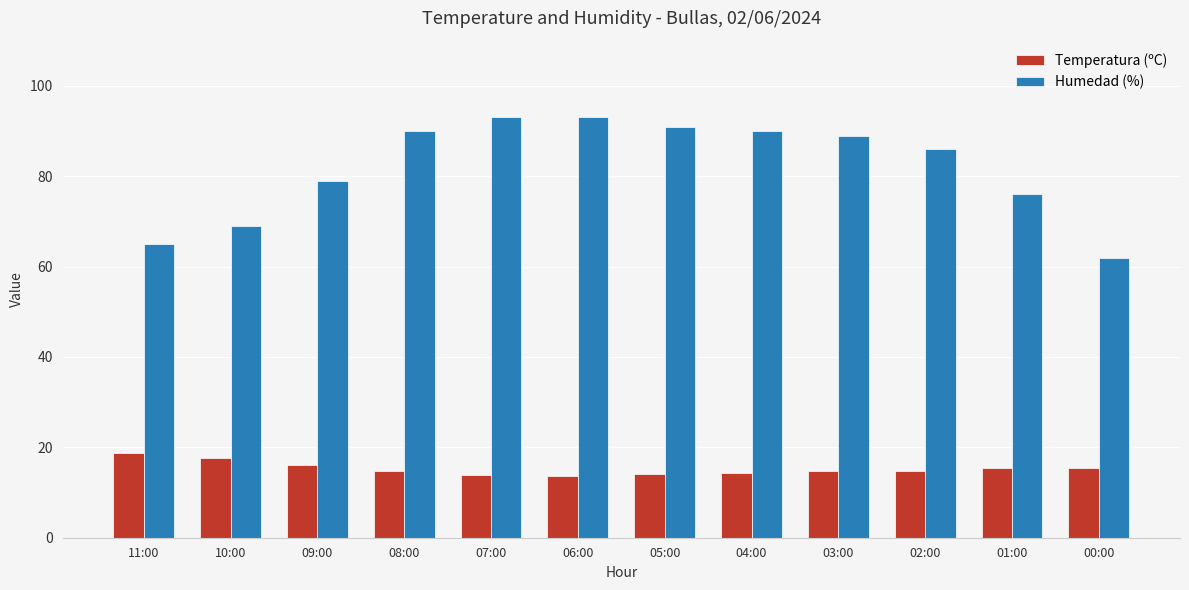

Does the chart contain any negative values?

No